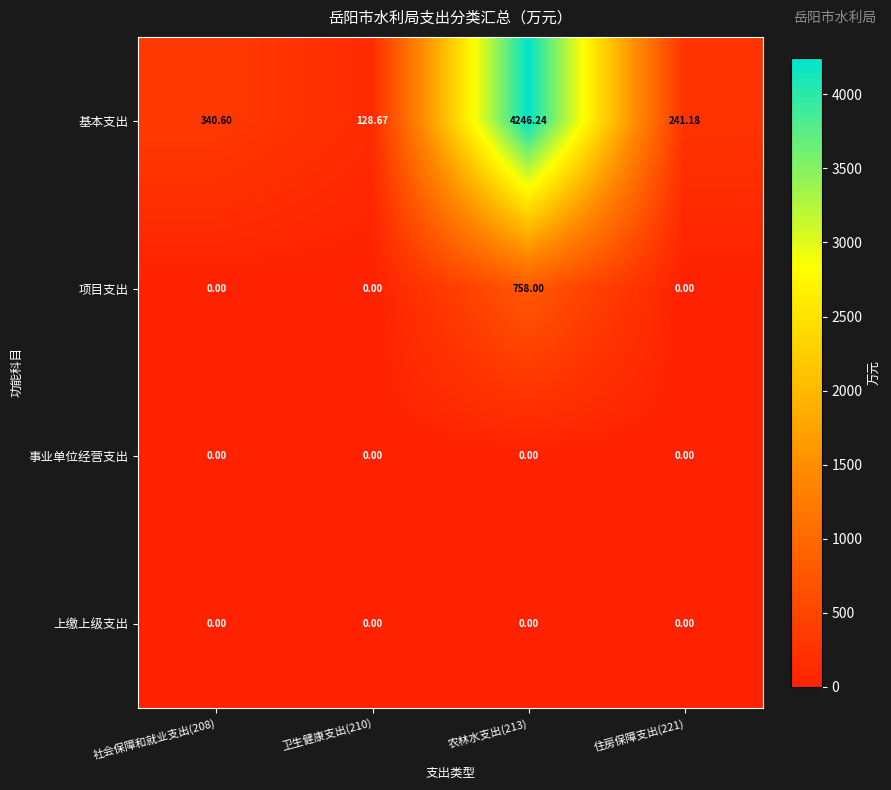

Which series changed the most between 社会保障和就业支出(208) and 农林水支出(213)?

基本支出